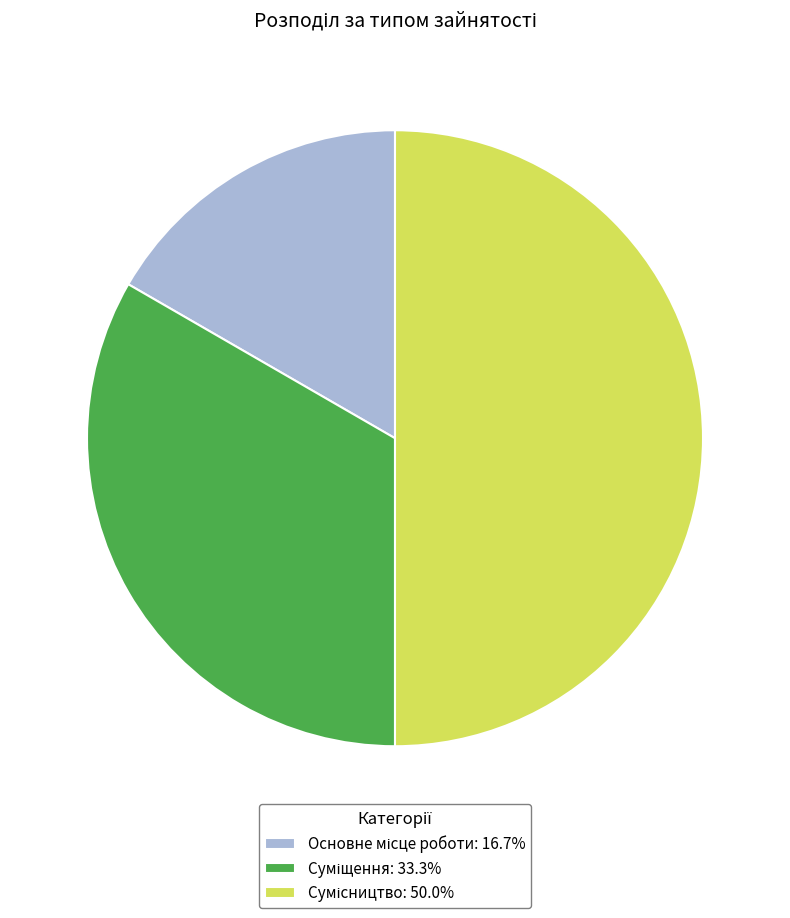

Which slice is the smallest?

Основне місце роботи